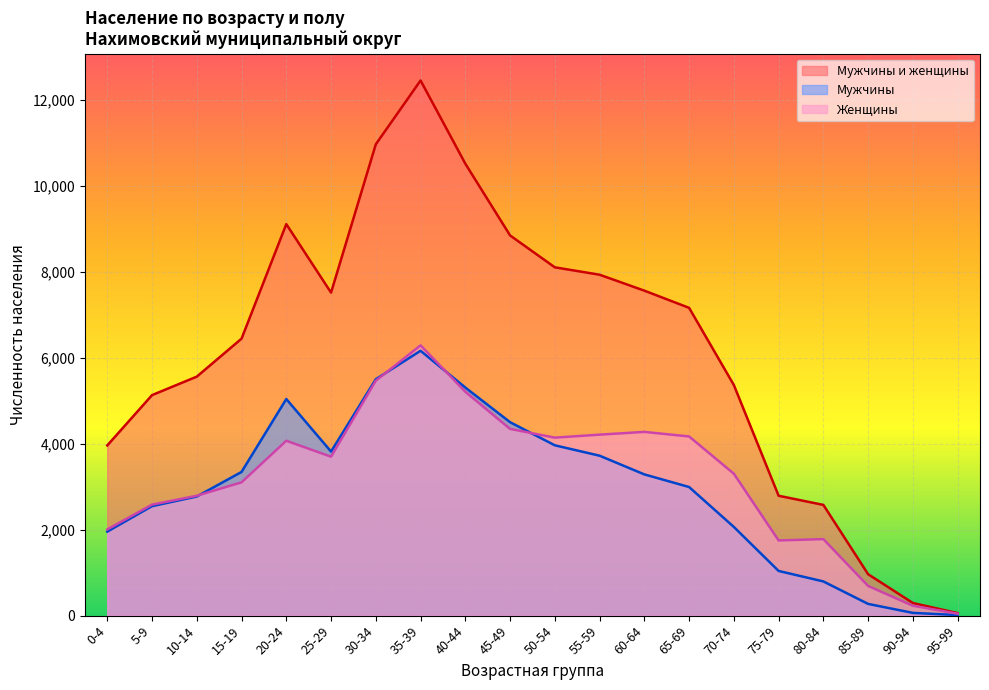

What is the difference between the highest and lowest values at 45-49?

4502